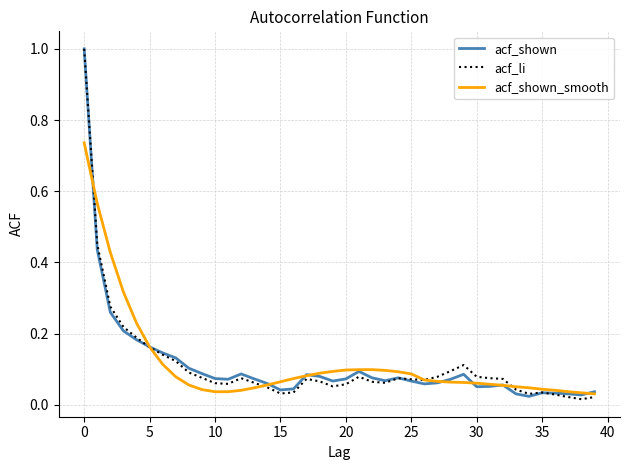

What are all the series names shown in the legend?

acf_shown, acf_li, acf_shown_smooth